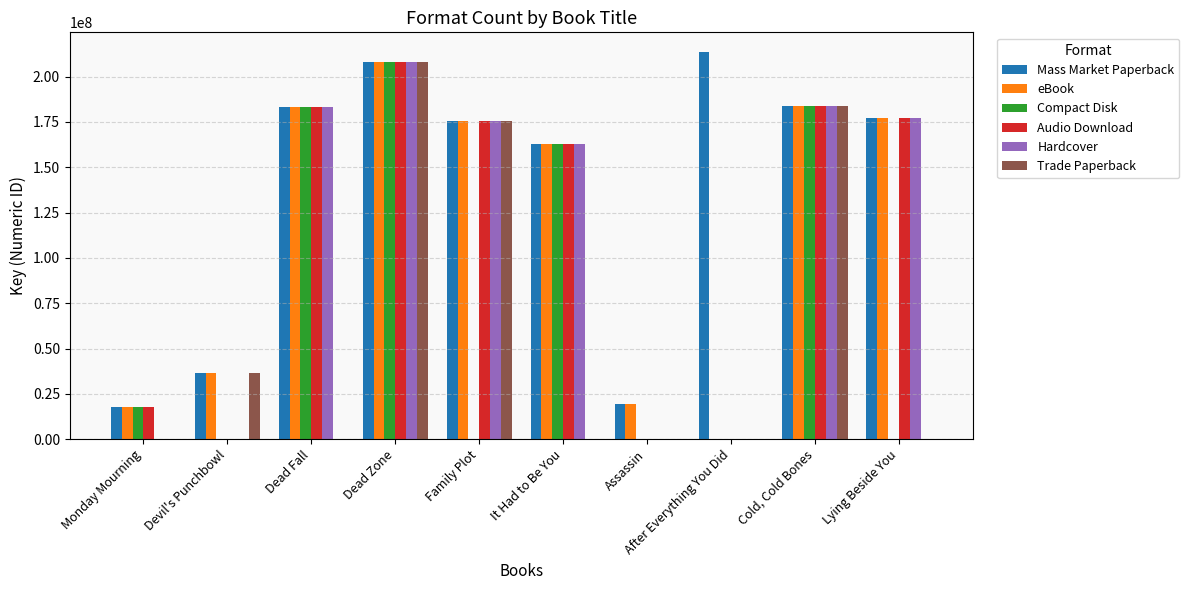

How many positive values does the eBook series have?

9